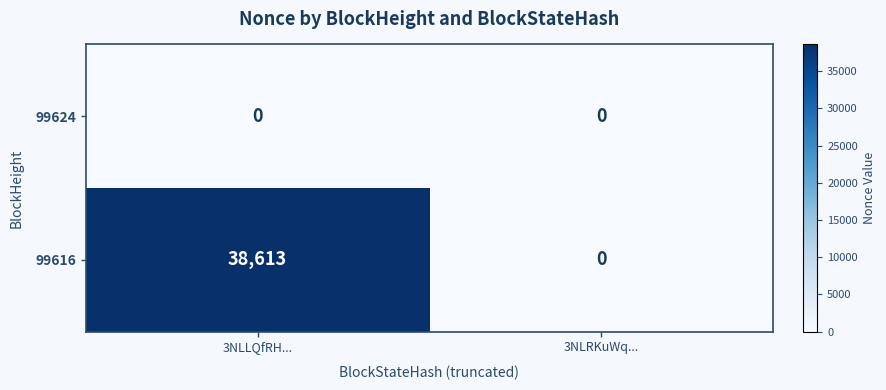

Between 3NLLQfRH... and 3NLRKuWq..., which series saw the biggest shift?

99616